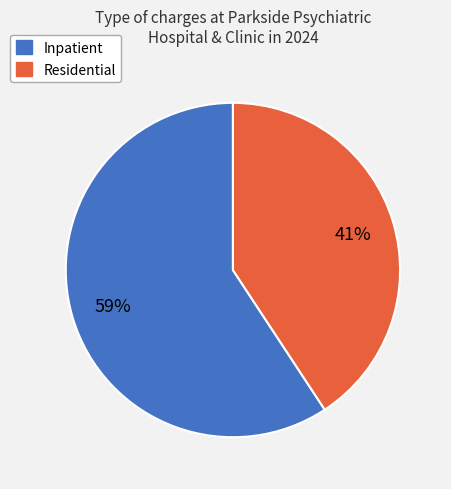

Combined, do Inpatient and Residential account for over 50%?

Yes